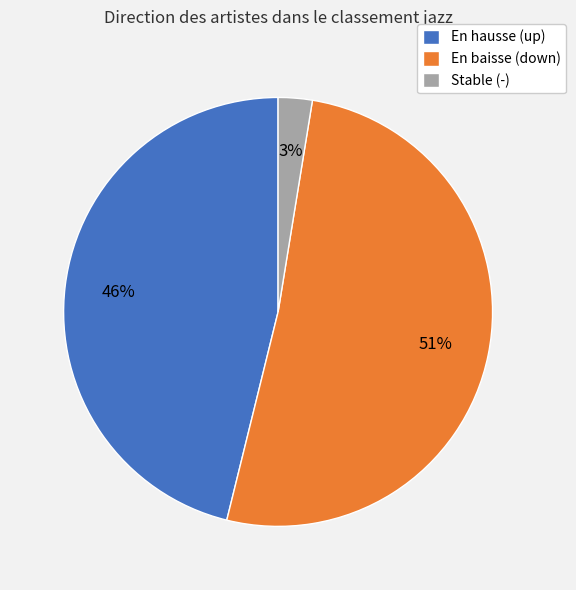

Is there any slice that represents more than half of the pie?

Yes